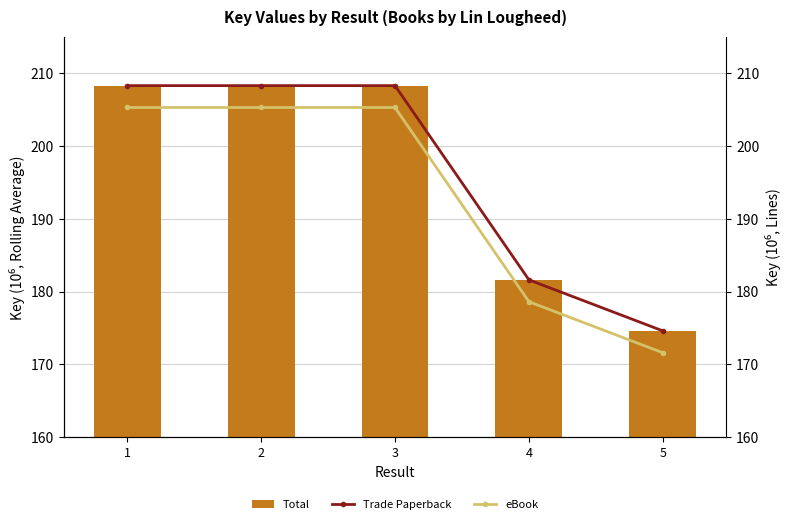

Which series has the largest total across all categories?

Total